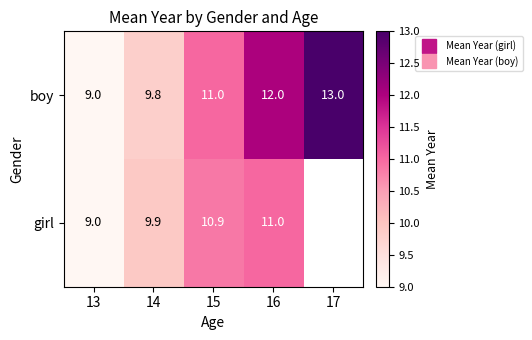

What is the greatest value displayed?

13.0